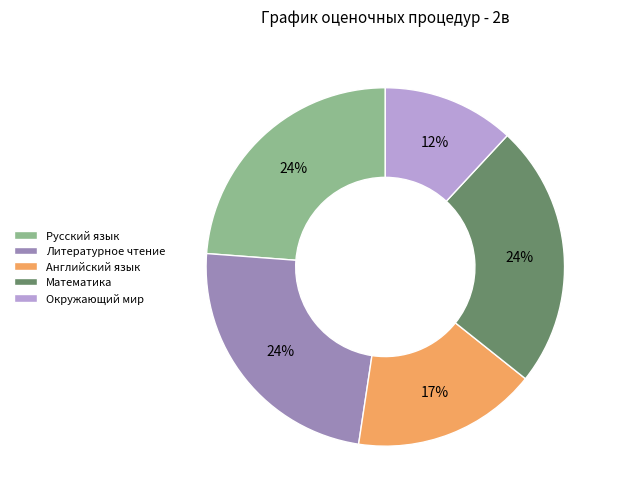

To the nearest percent, what is the difference between the largest and smallest slice percentages?

12%